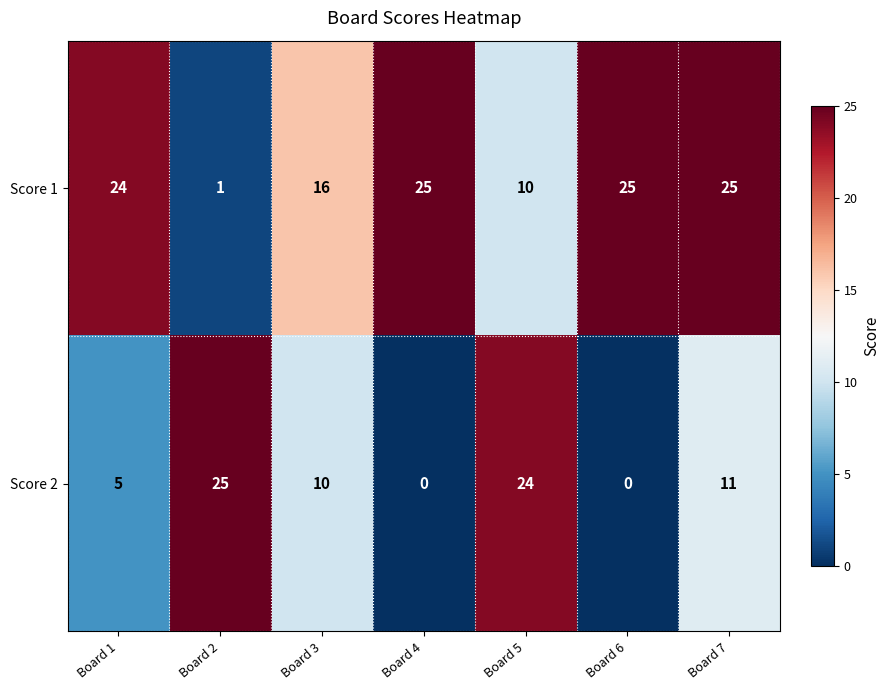

What is the maximum value shown in the chart?

25